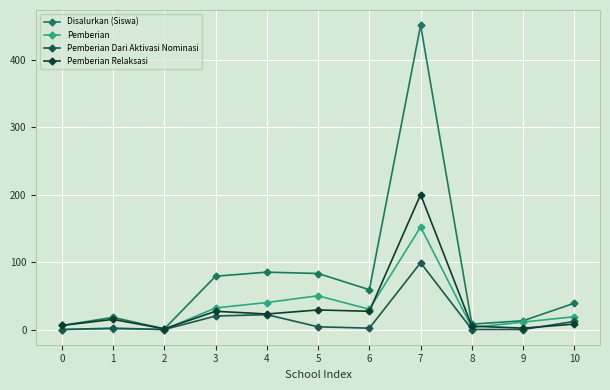

Count the number of categories in the chart.

11